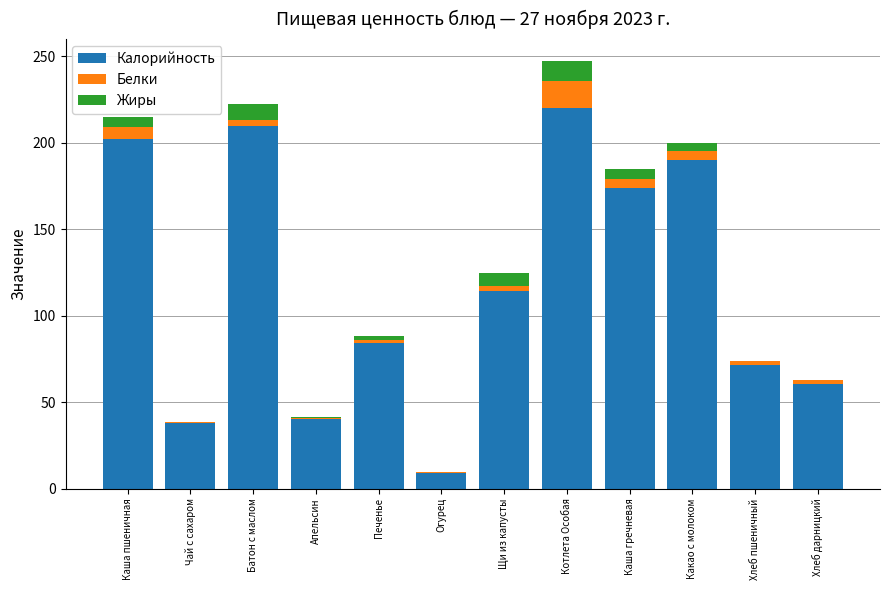

What is the sum of the Калорийность values at Огурец and Апельсин?

49.0